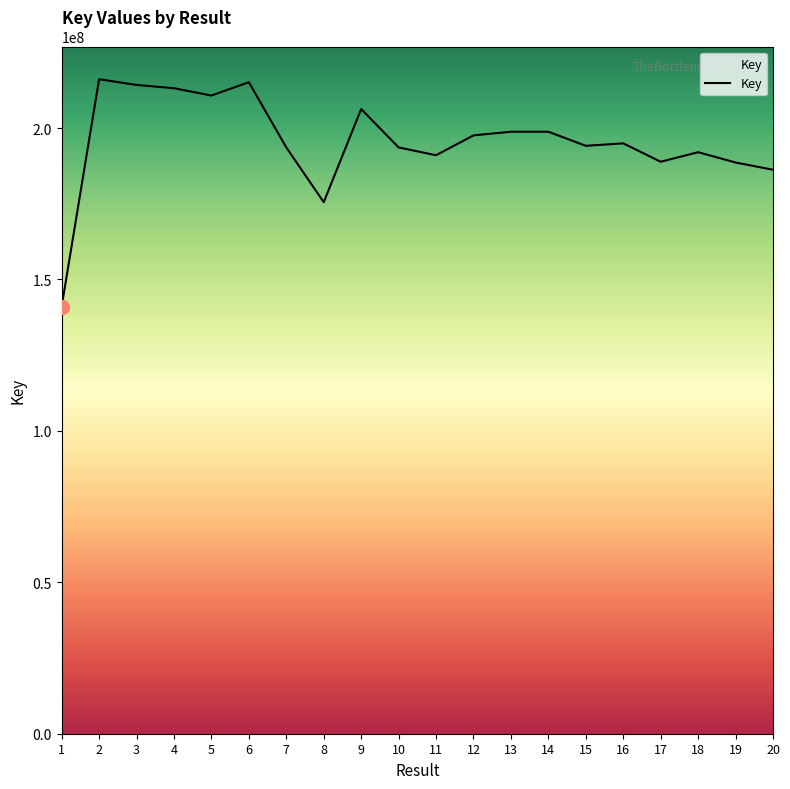

What is the maximum value shown in the chart?

216126601